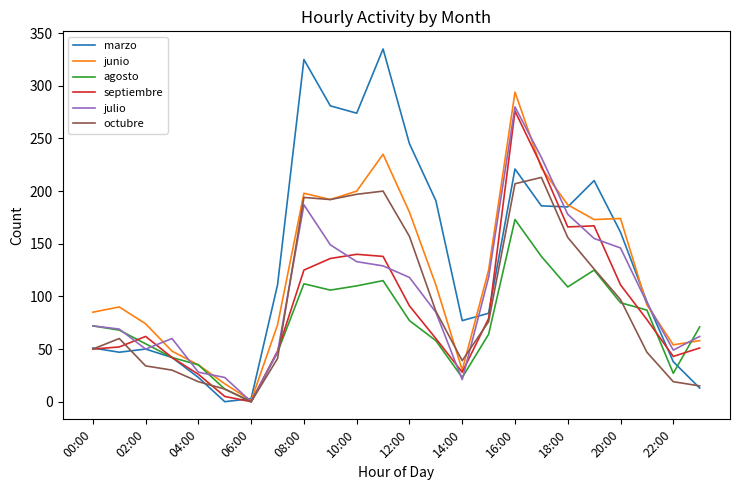

What are all the series names shown in the legend?

marzo, junio, agosto, septiembre, julio, octubre